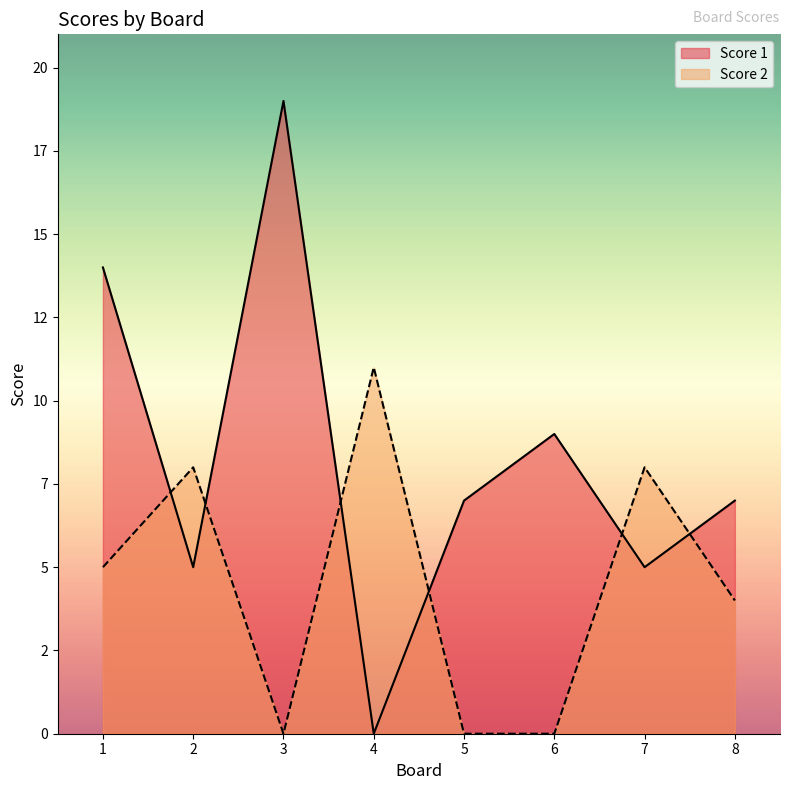

How many lines are shown in the chart?

2